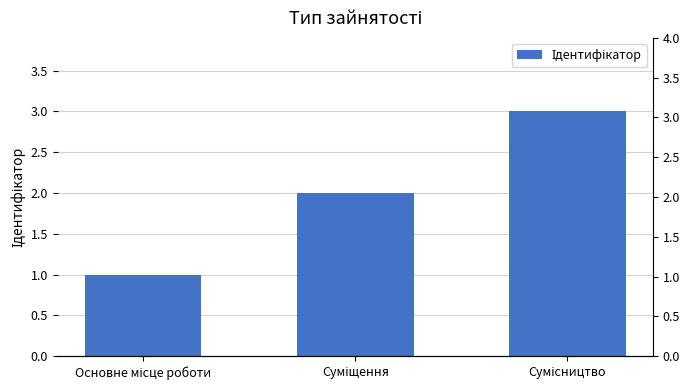

Which has a higher value, Суміщення or Основне місце роботи?

Суміщення